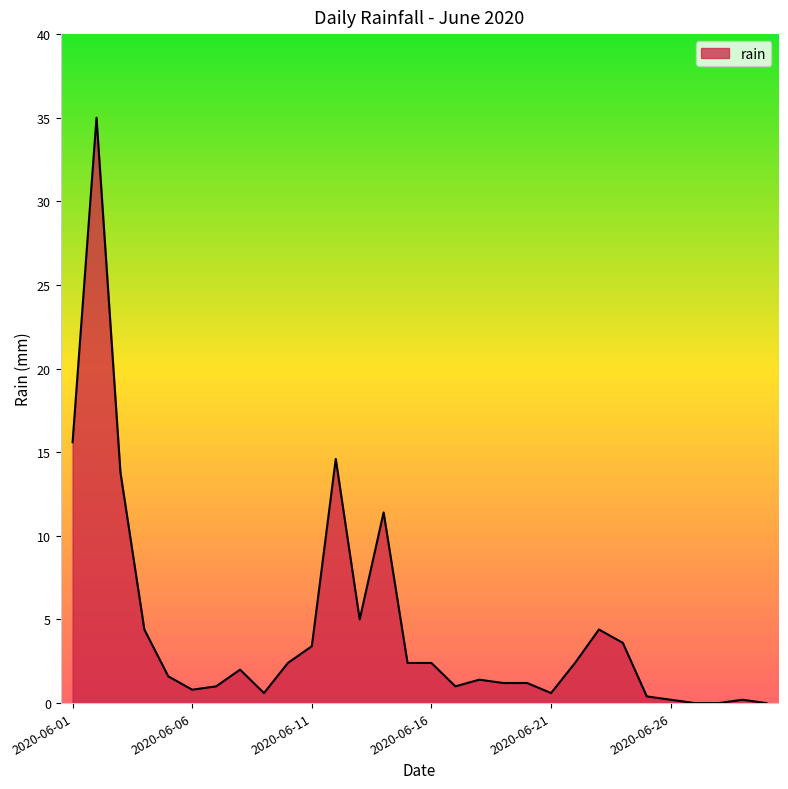

What is the difference between the maximum and minimum values?

35.0